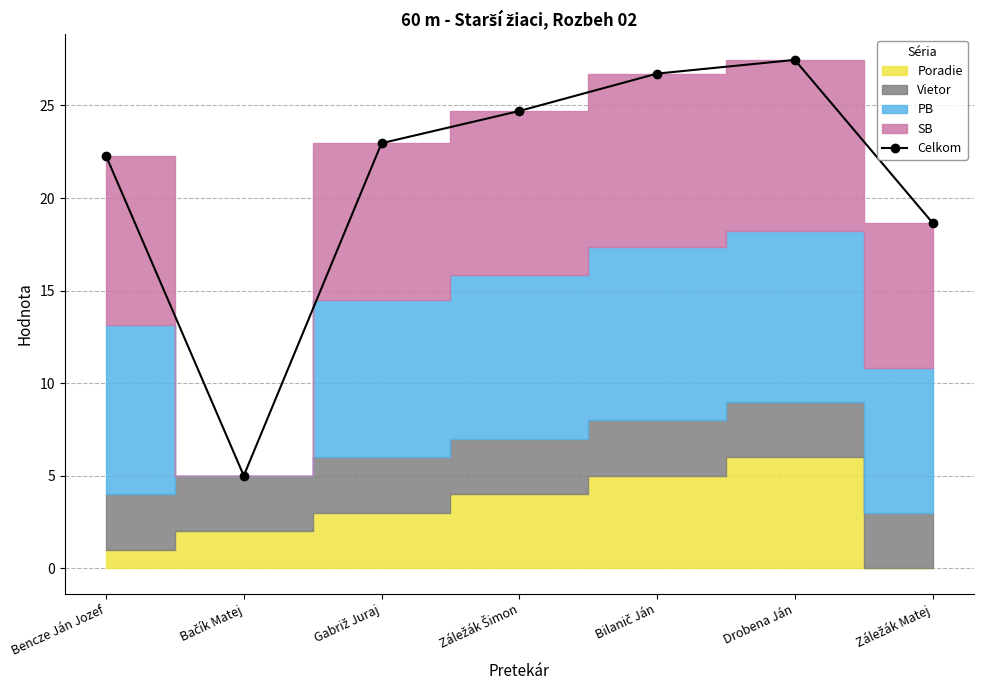

What is the value of the Celkom point at the 5th from the left?

26.7